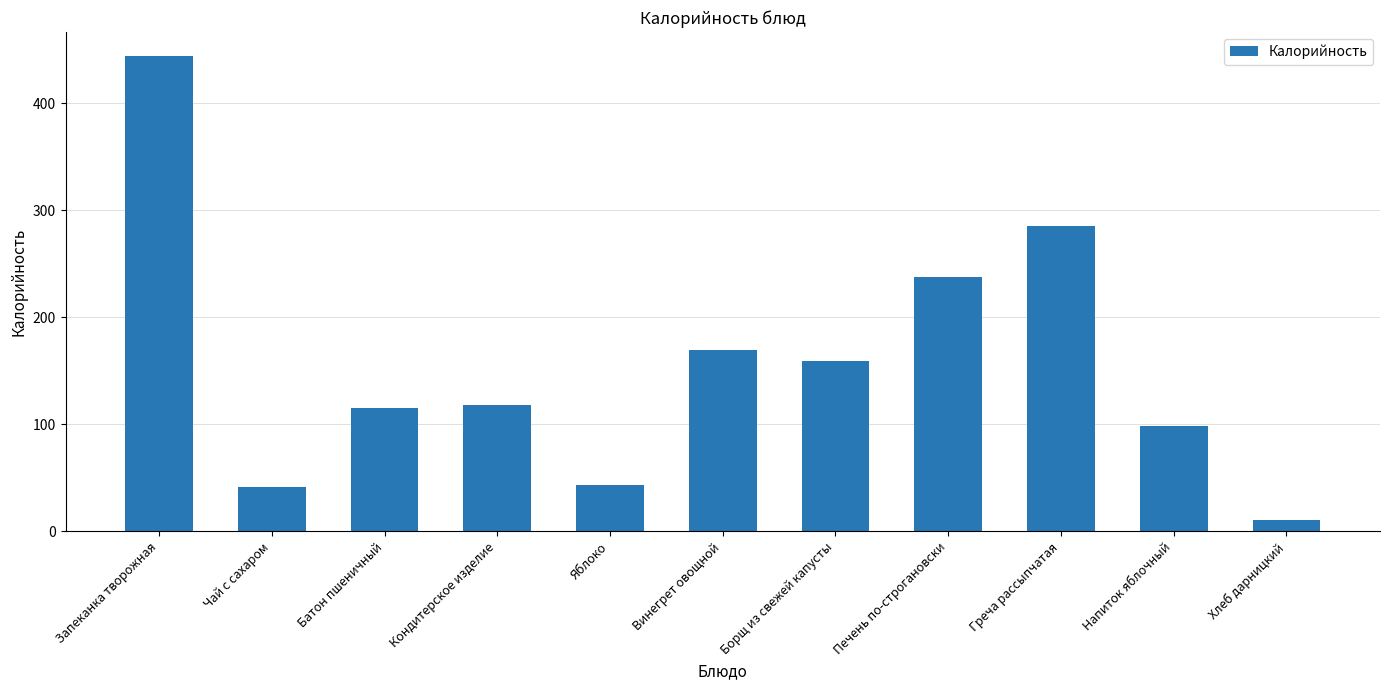

Reading left to right, extract all data points from this chart.

444.5	41.0	115.3	118.0	43.5	169.1	159.2	237.4	285.3	98.6	11.0